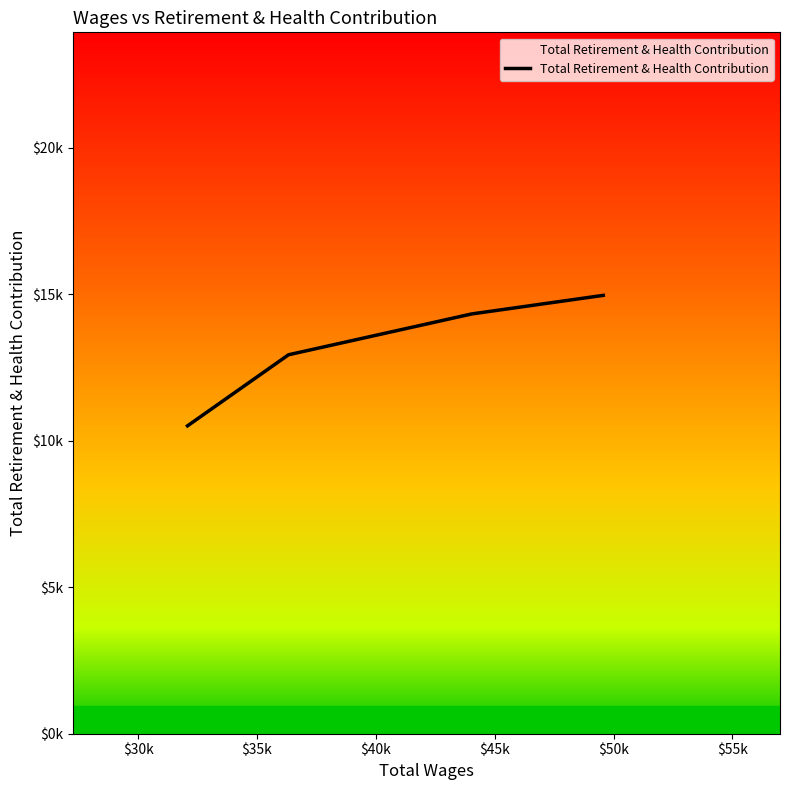

Reading left to right, transcribe all the data shown in this chart.

10513	12940	14333	14968